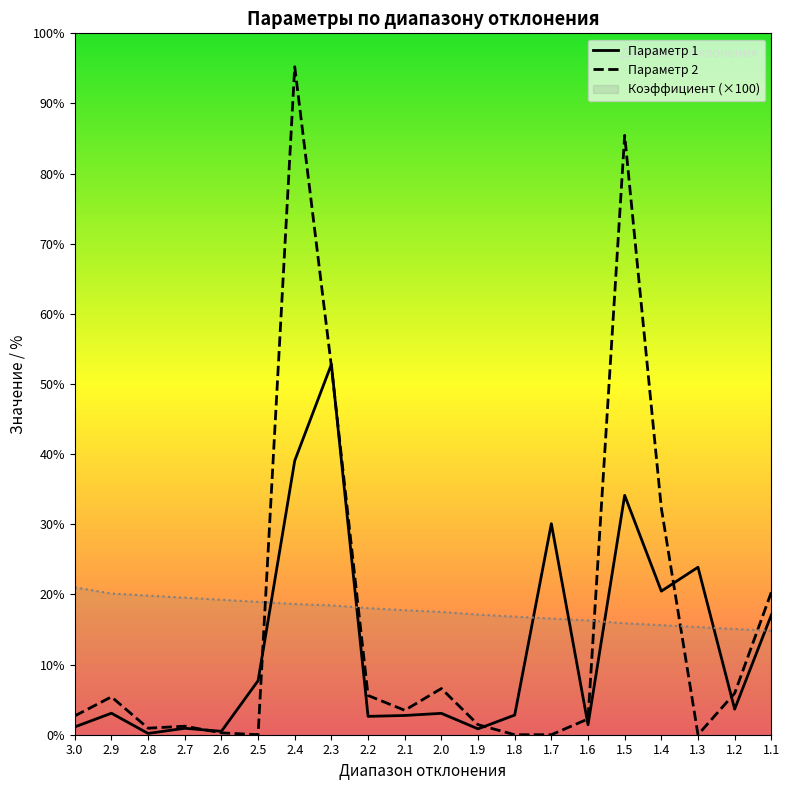

In Параметр 1, how many points are lower than both neighbors (excluding endpoints)?

7